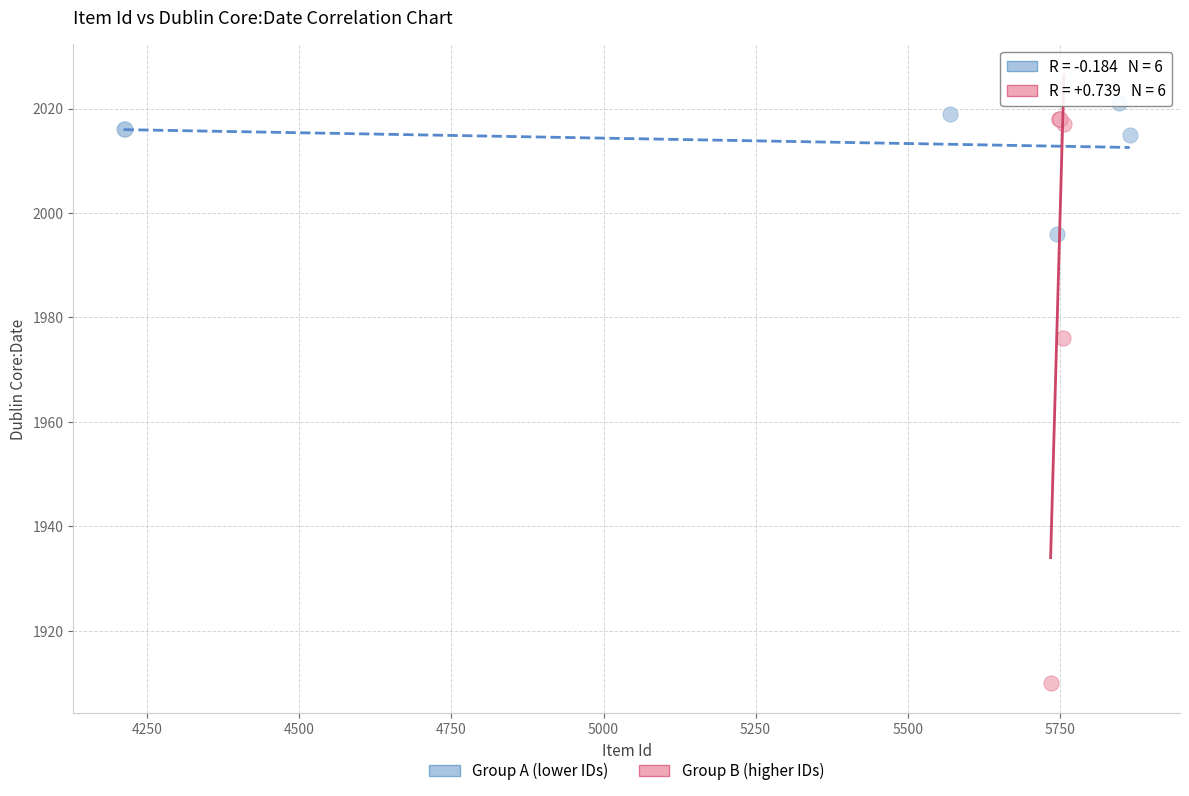

Which series reaches the minimum Y coordinate?

Group B (higher IDs)